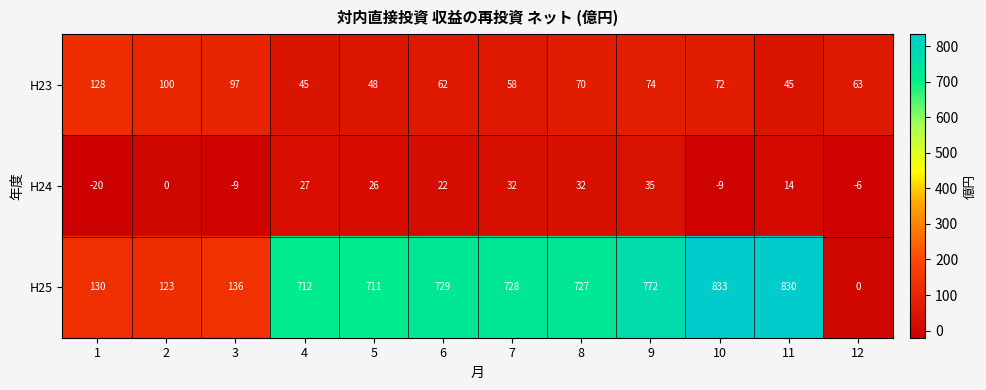

At 3, list the series in order from largest to smallest.

H25, H23, H24